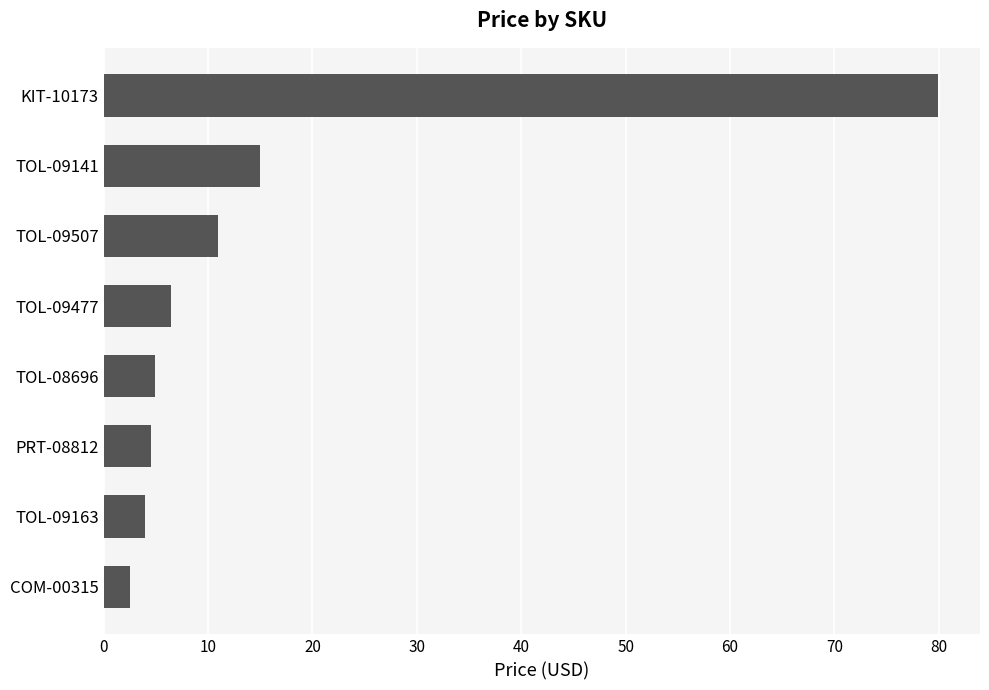

What is the ratio of the value at PRT-08812 to the value at TOL-09477?

0.7